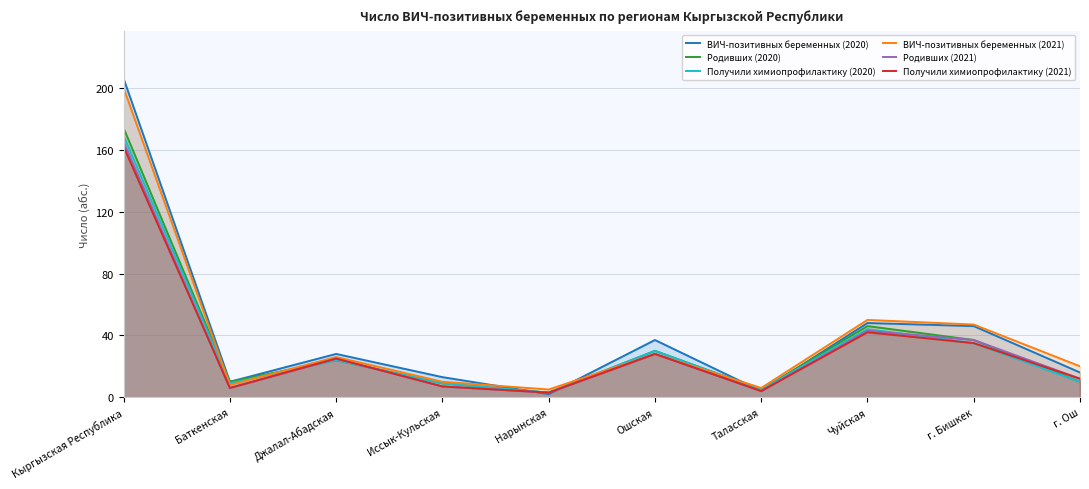

How many data points in ВИЧ-позитивных беременных (2020) are above 28?

4